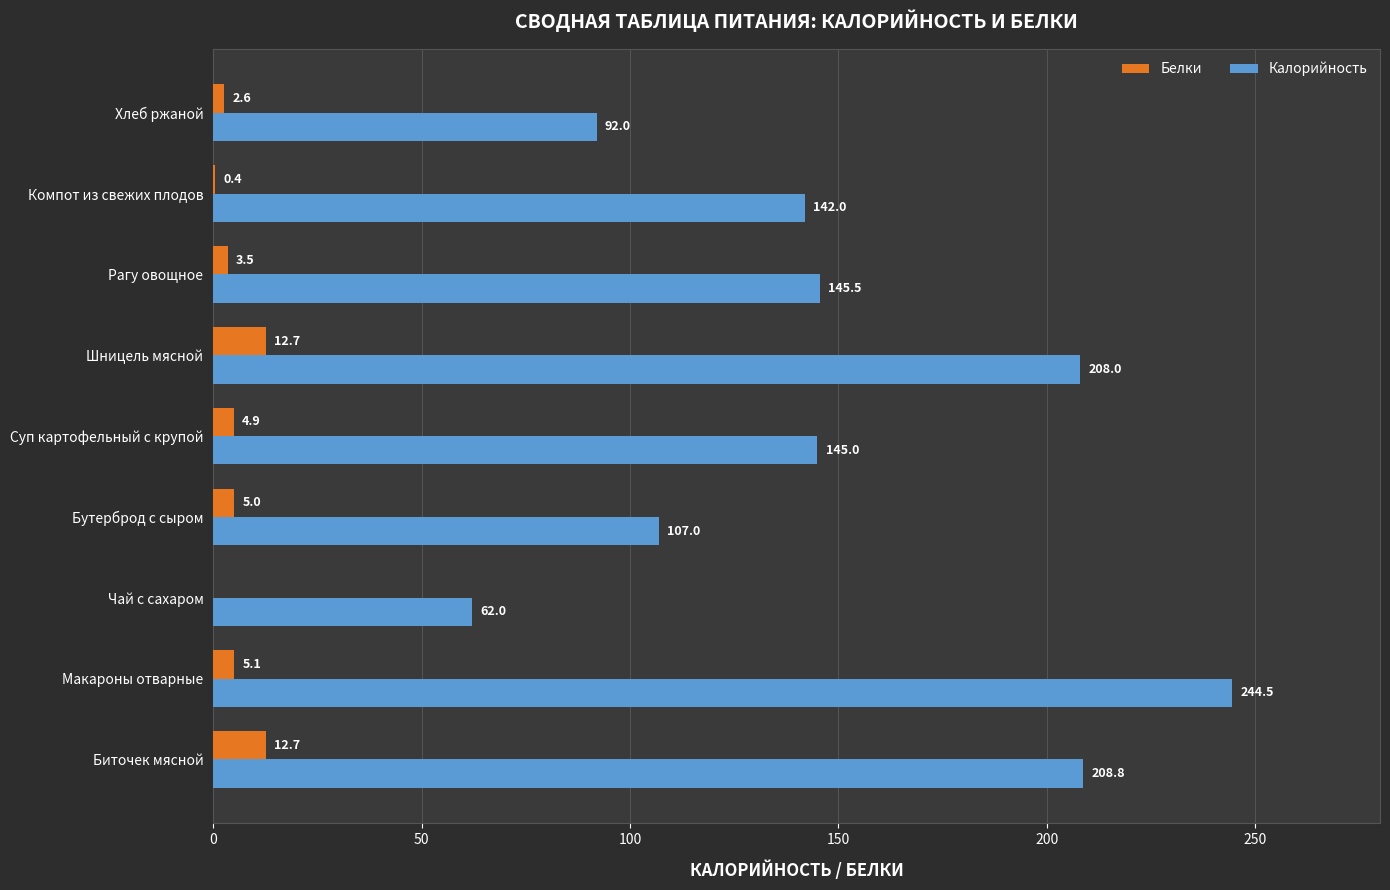

What are all the series names shown in the legend?

Белки, Калорийность